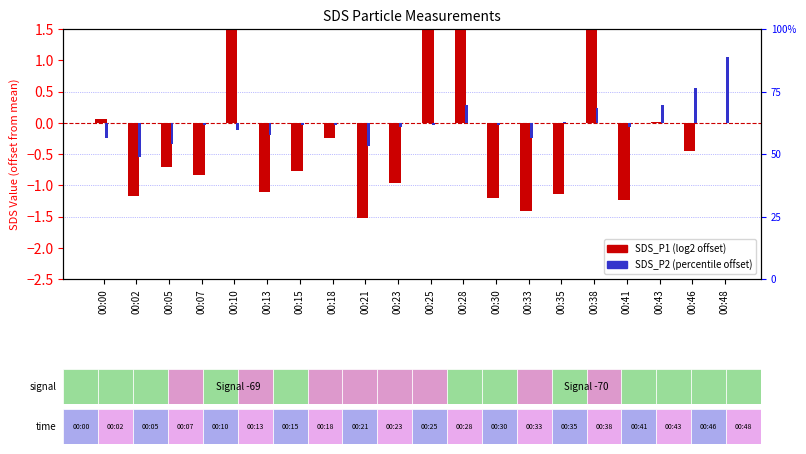

List the labels in order of SDS_P1 value, largest first.

00:25, 00:38, 00:10, 00:28, 00:00, 00:43, 00:48, 00:18, 00:46, 00:05, 00:15, 00:07, 00:23, 00:13, 00:35, 00:02, 00:30, 00:41, 00:33, 00:21